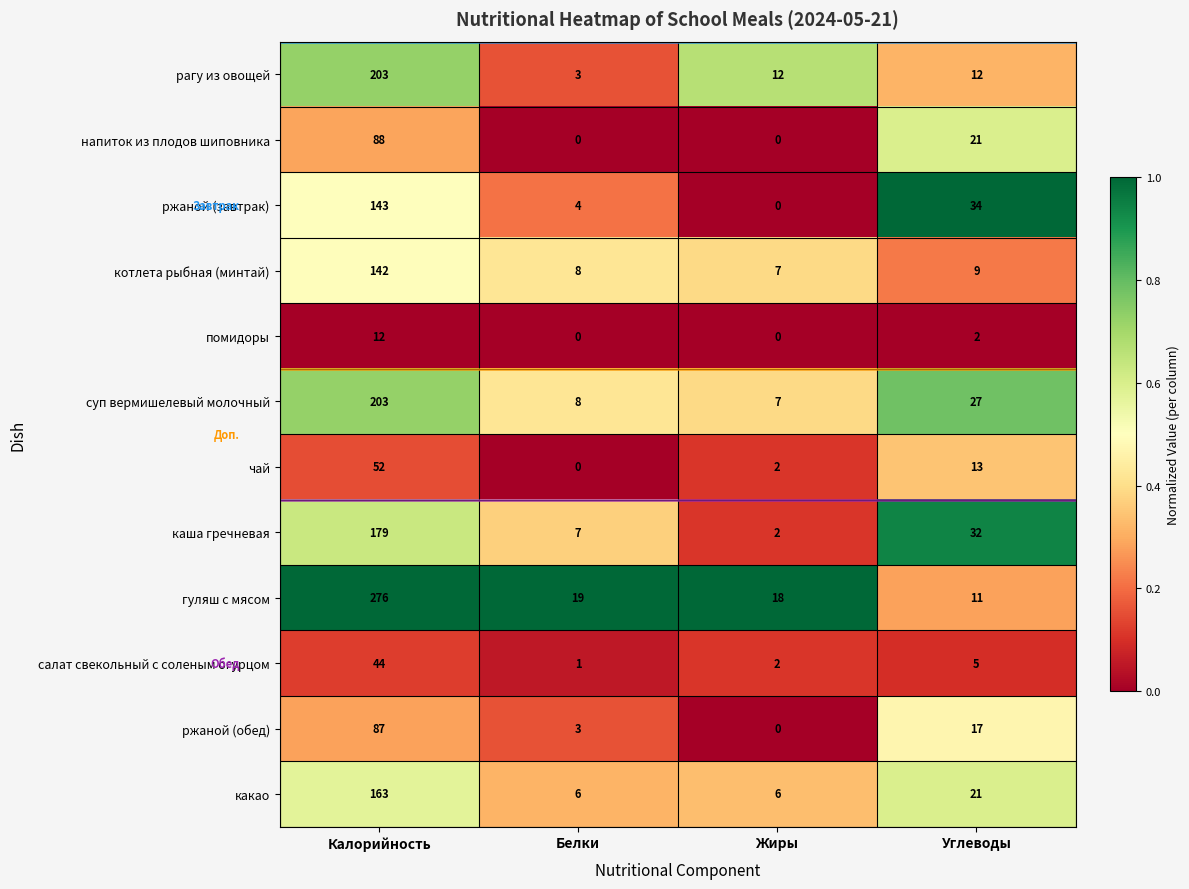

Which label corresponds to the largest value in the chart?

Калорийность